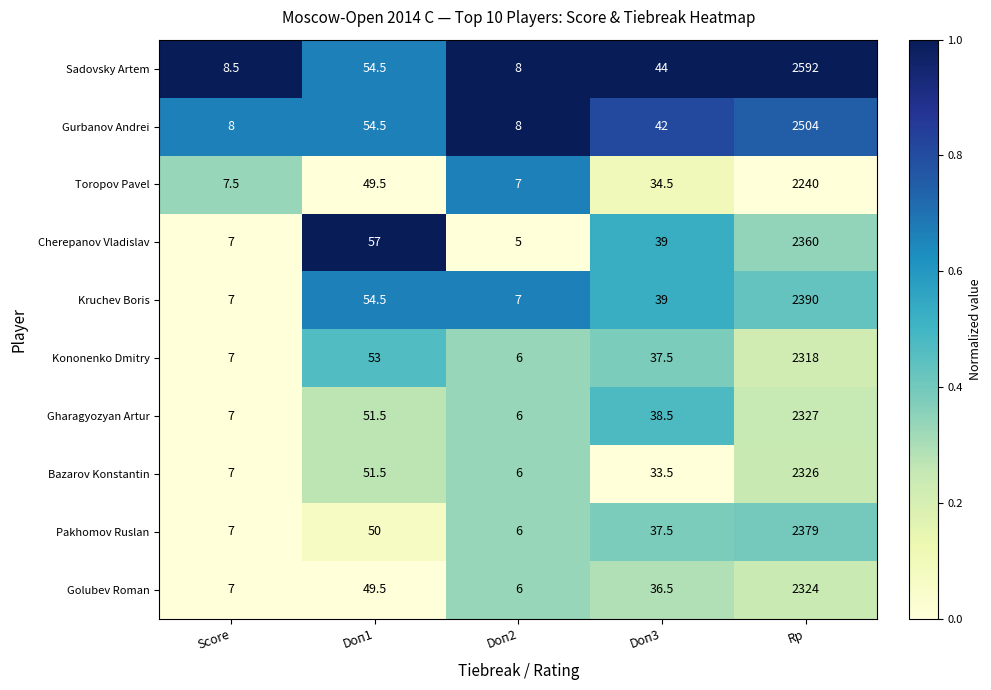

What is the maximum value for Golubev Roman?

2324.0